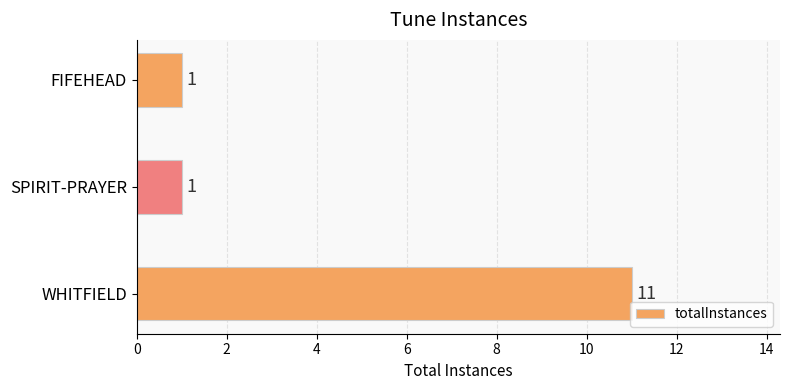

The value at FIFEHEAD is 1. True or false?

True